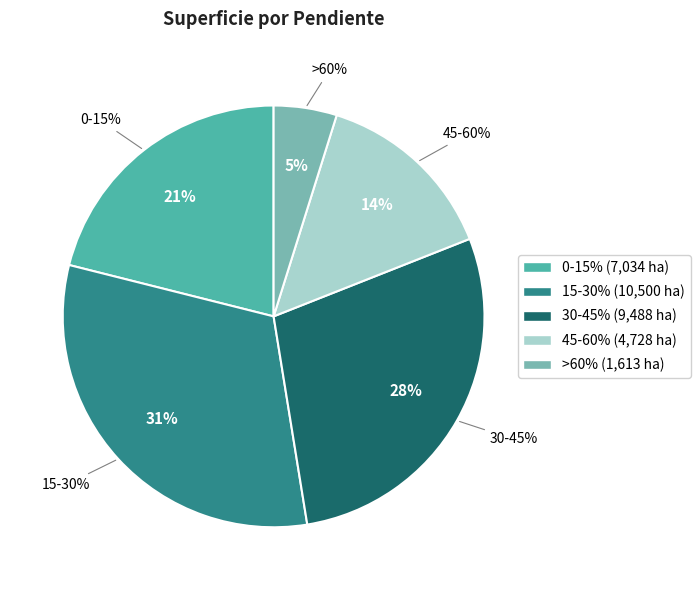

Is 30-45% the majority of the pie?

No